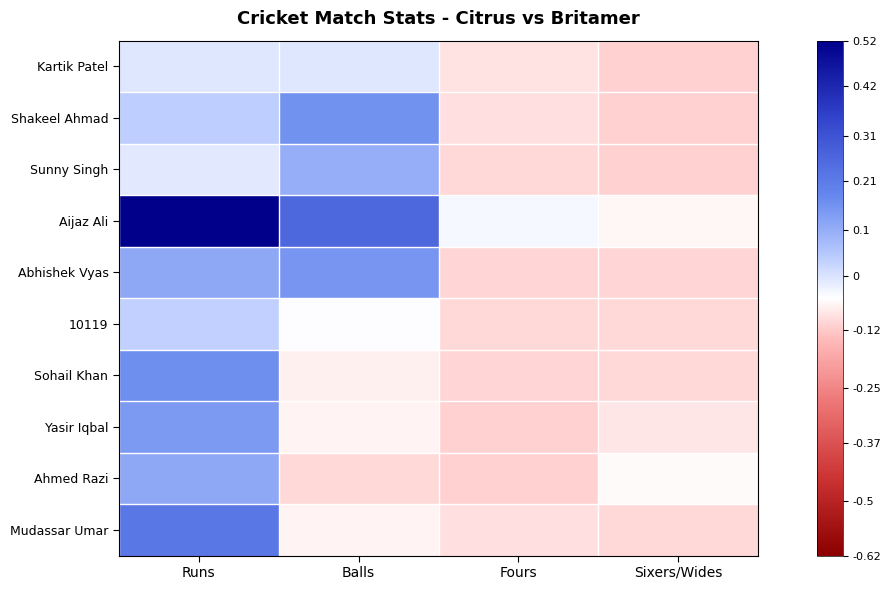

Between Runs and Sixers/Wides, which series saw the biggest shift?

Aijaz Ali